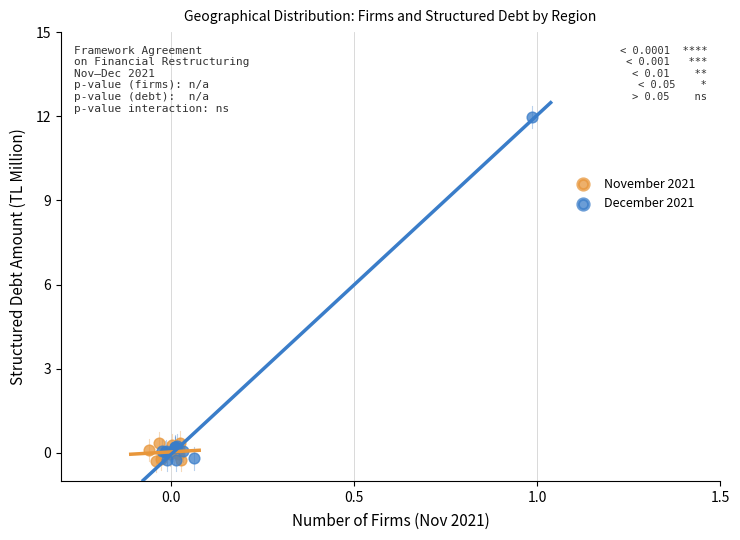

What are all the series names shown in the legend?

November 2021, December 2021